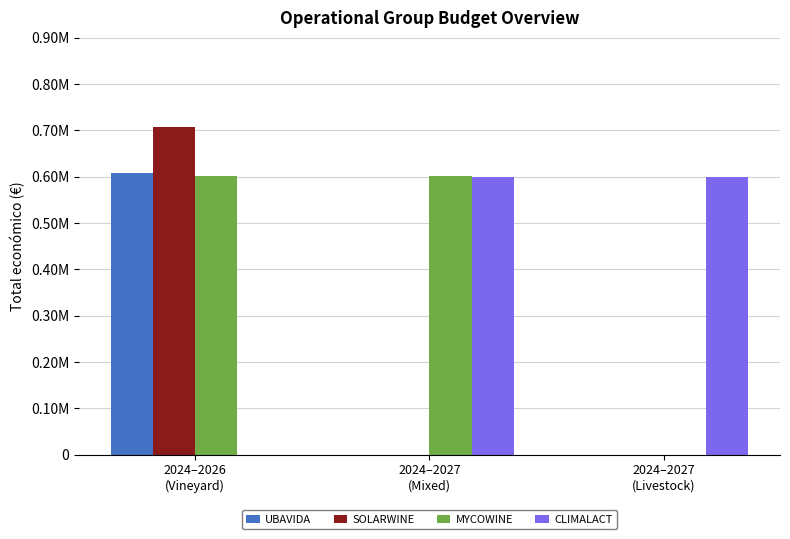

Rank the series by their maximum value, from lowest to highest.

CLIMALACT, MYCOWINE, UBAVIDA, SOLARWINE